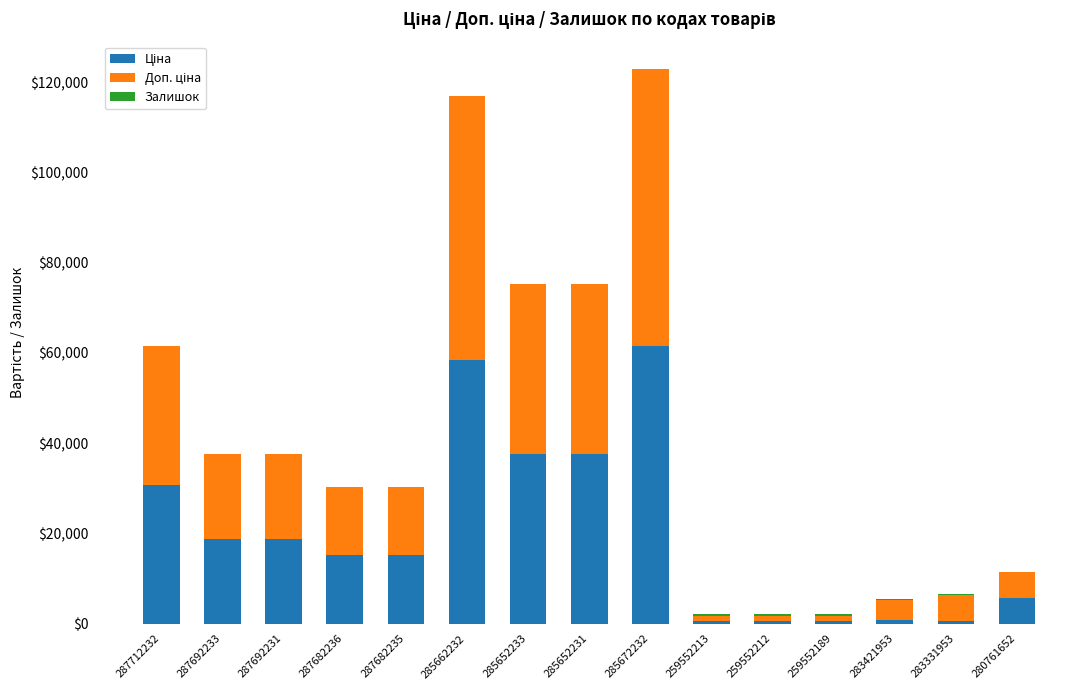

What is the total value across all series at 287692231?

37593.6